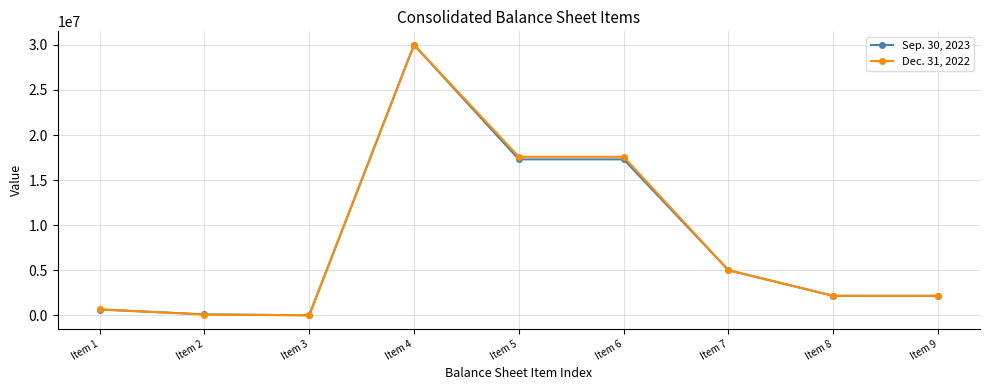

At how many categories does at least one series exceed 2311812?

4